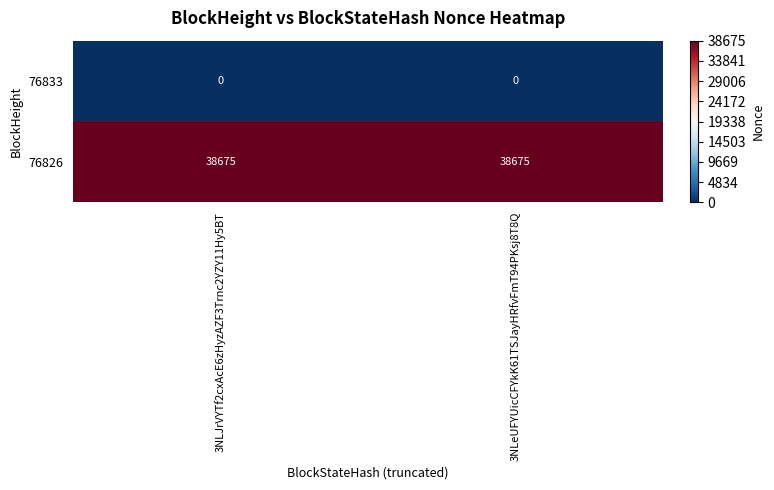

Reading left to right, list all the values displayed in this chart.

76833: 0	0
76826: 38675	38675